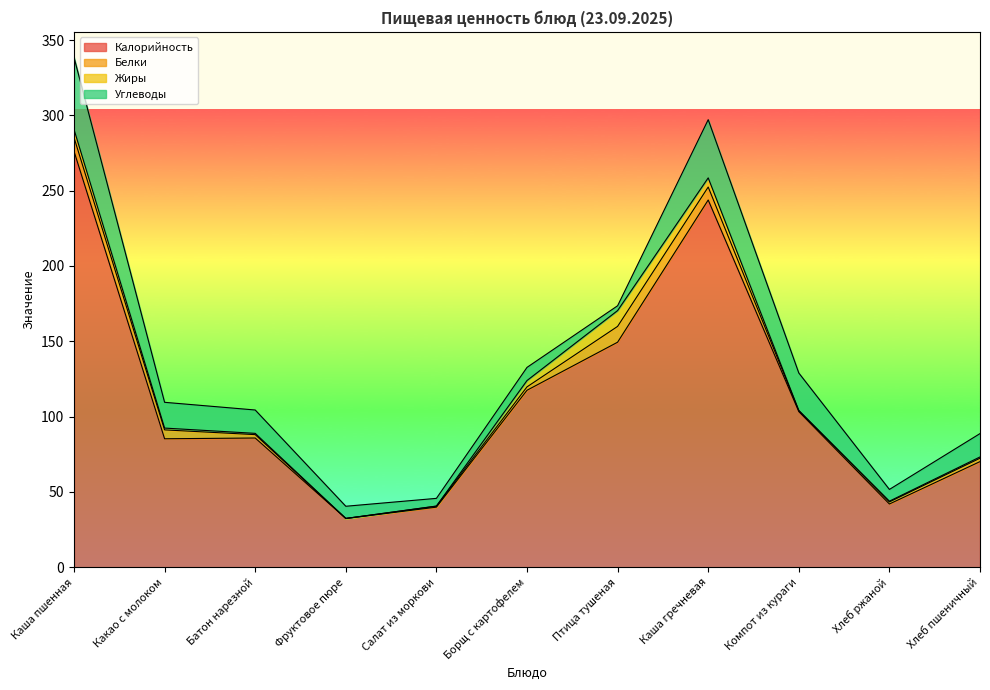

What is the value of the Калорийность point at the 9th from the left?

103.3